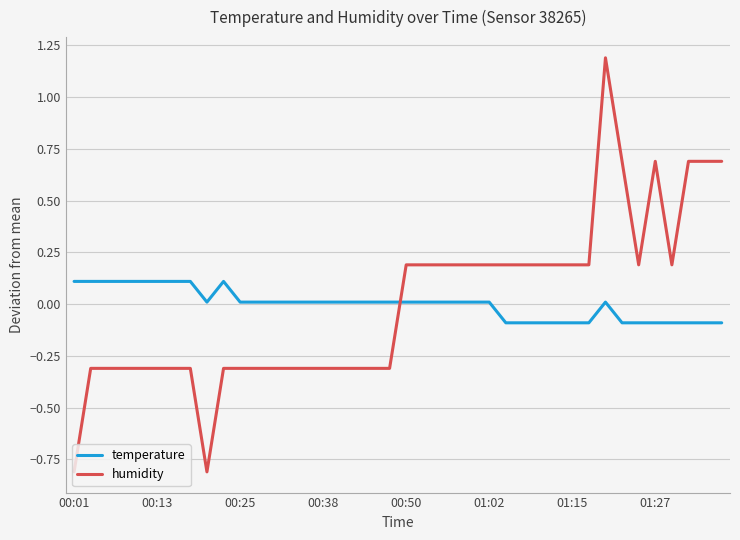

How many values in the humidity series are below 0?

20